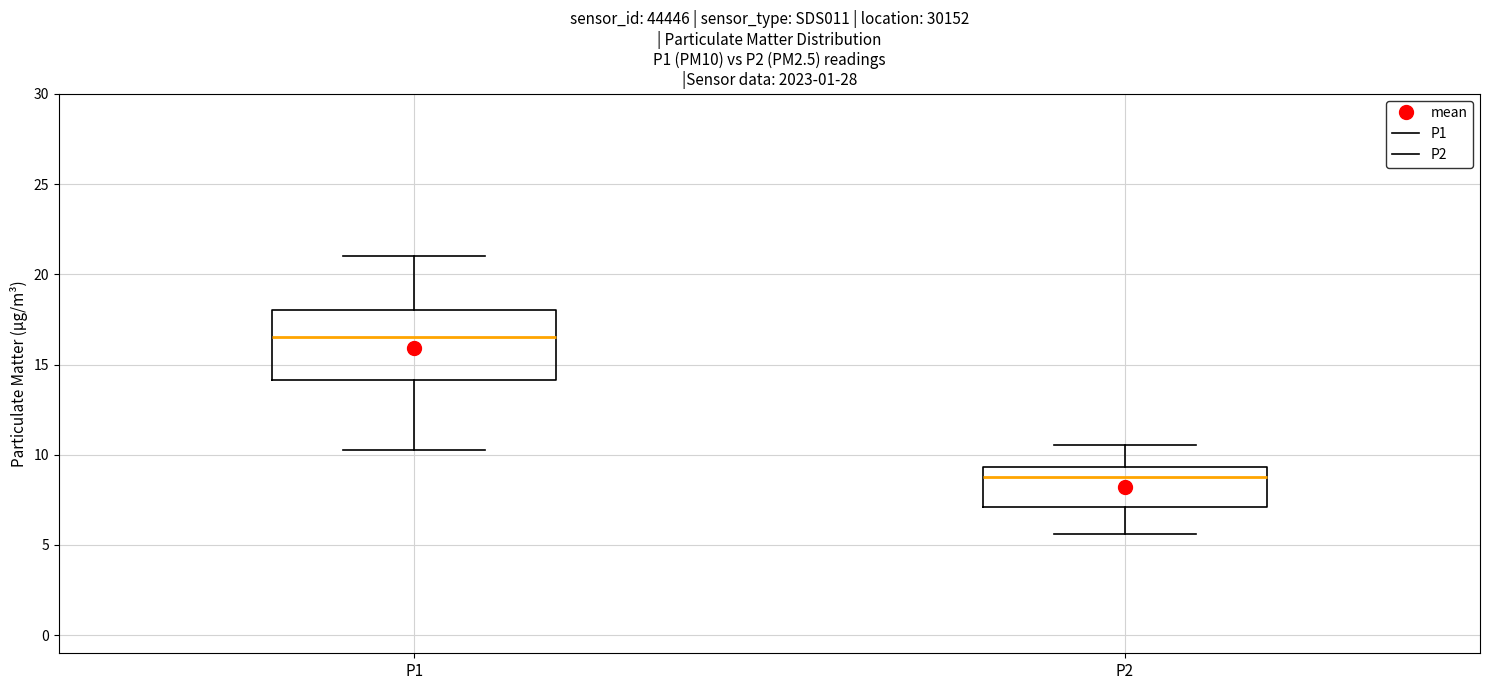

Which box's median line is the lowest?

P2